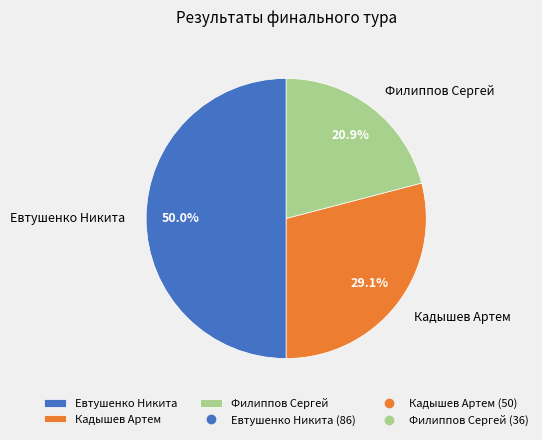

Does Филиппов Сергей account for over 50% of the chart?

No